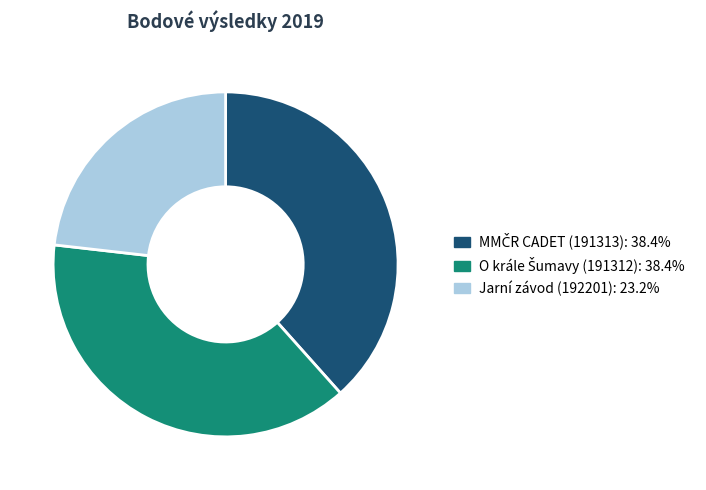

What is the smallest slice in the pie chart?

Jarní závod (192201)